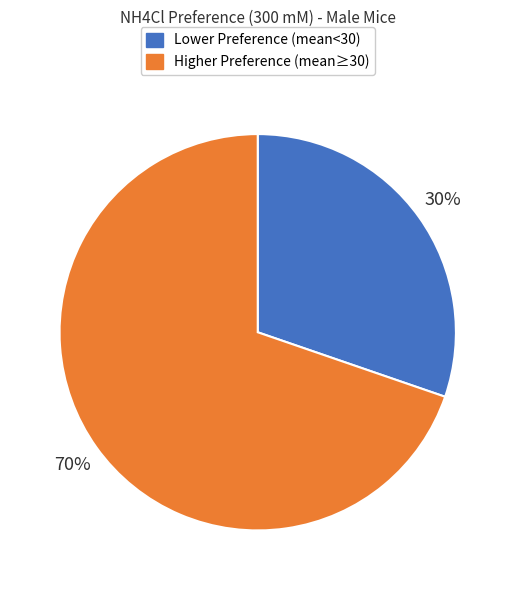

Is Lower Preference (mean<30) the majority of the pie?

No